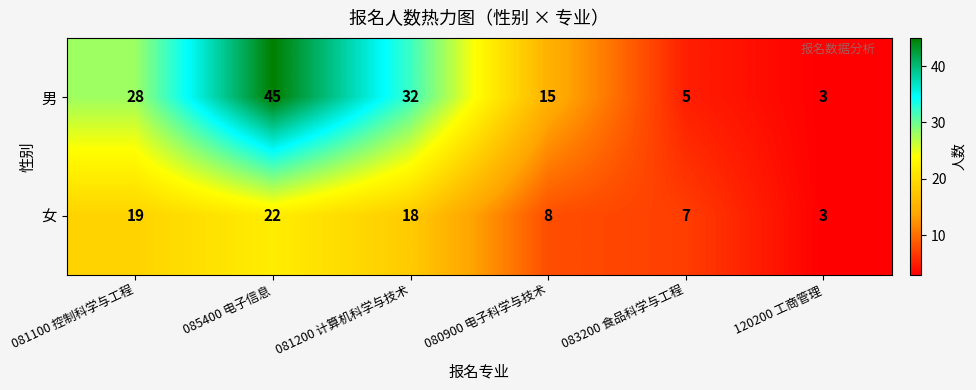

Which series has the largest range (max minus min)?

男